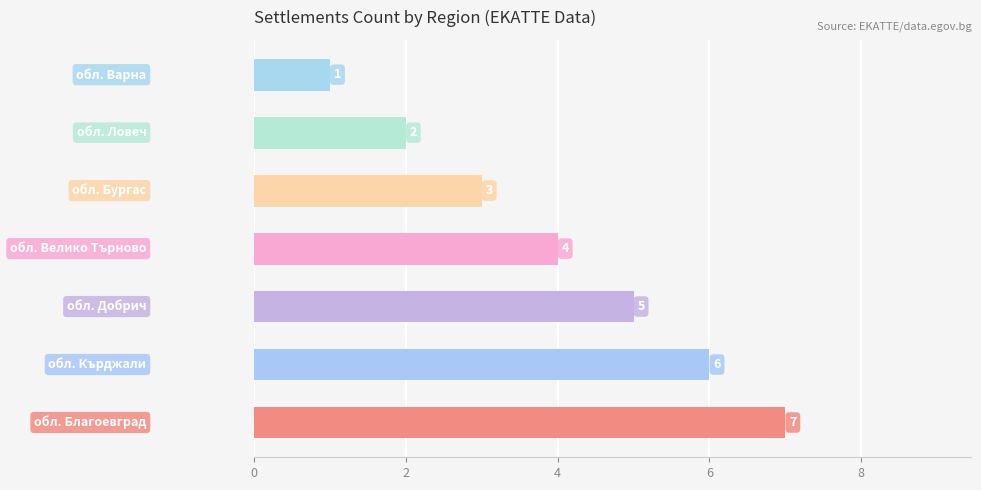

Reading bottom to top, what are all the values shown in this chart?

7	6	5	4	3	2	1